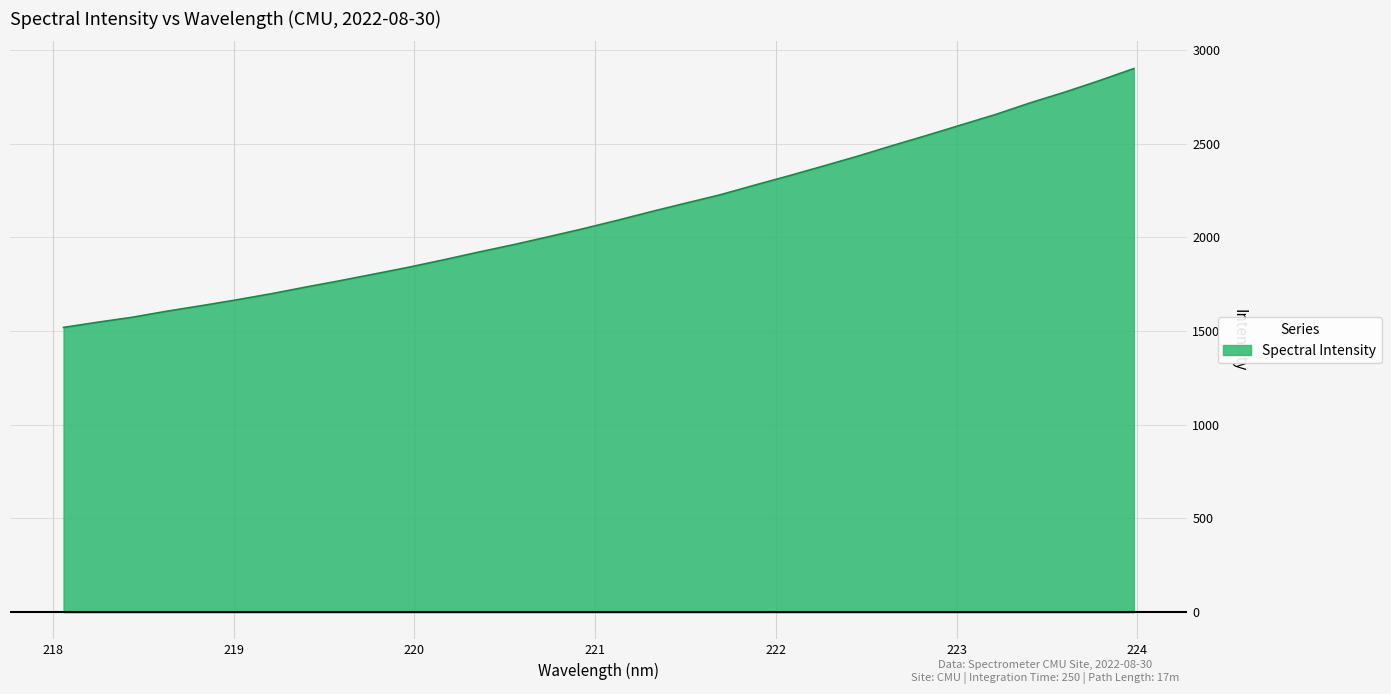

What is the smallest value displayed?

1519.1